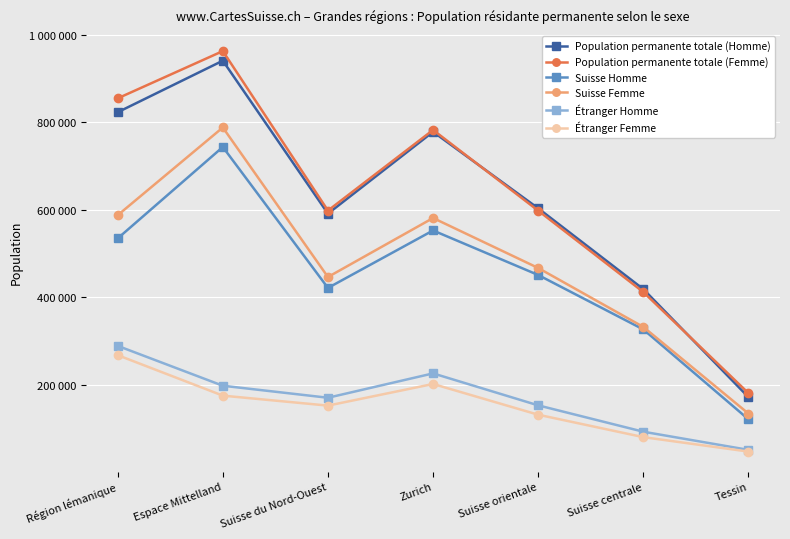

Reading left to right, what are all the values shown in this chart?

Population permanente totale (Homme): 823279	941233	591258	778479	603403	418540	171284
Population permanente totale (Femme): 855094	963218	598243	782779	598040	411825	180430
Suisse Homme: 534581	743766	421277	552754	450840	326298	120584
Suisse Femme: 587633	788412	446257	581267	466899	331990	133655
Étranger Homme: 288698	197467	169981	225725	152563	92242	50700
Étranger Femme: 267461	174806	151986	201512	131141	79835	46775